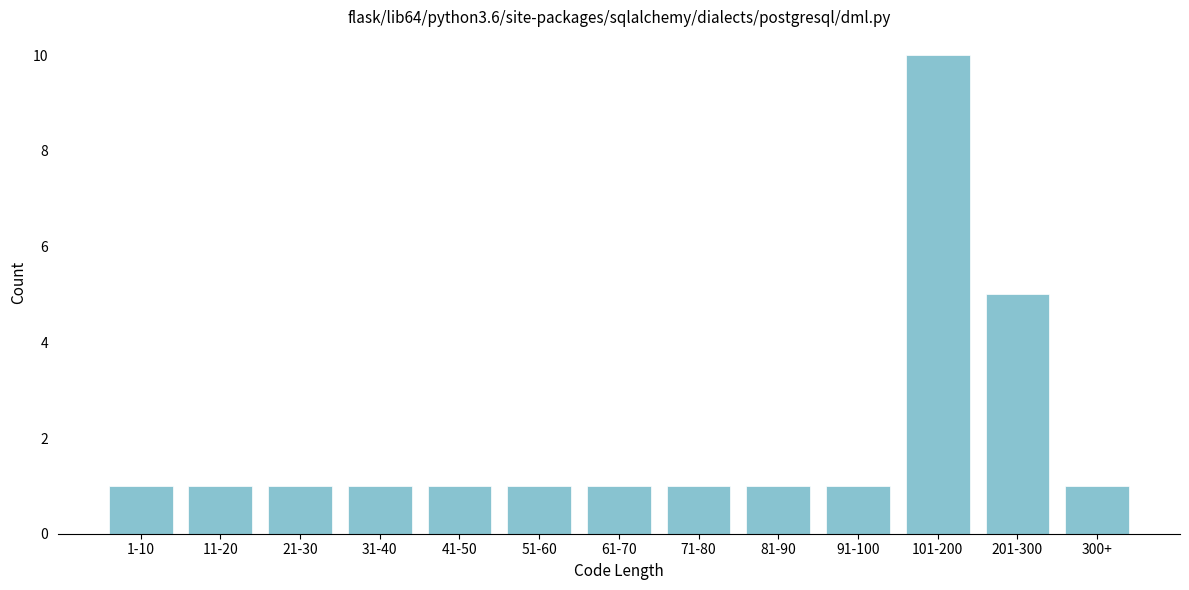

Reading left to right, extract all data points from this chart.

1-10=1	11-20=1	21-30=1	31-40=1	41-50=1	51-60=1	61-70=1	71-80=1	81-90=1	91-100=1	101-200=10	201-300=5	300+=1